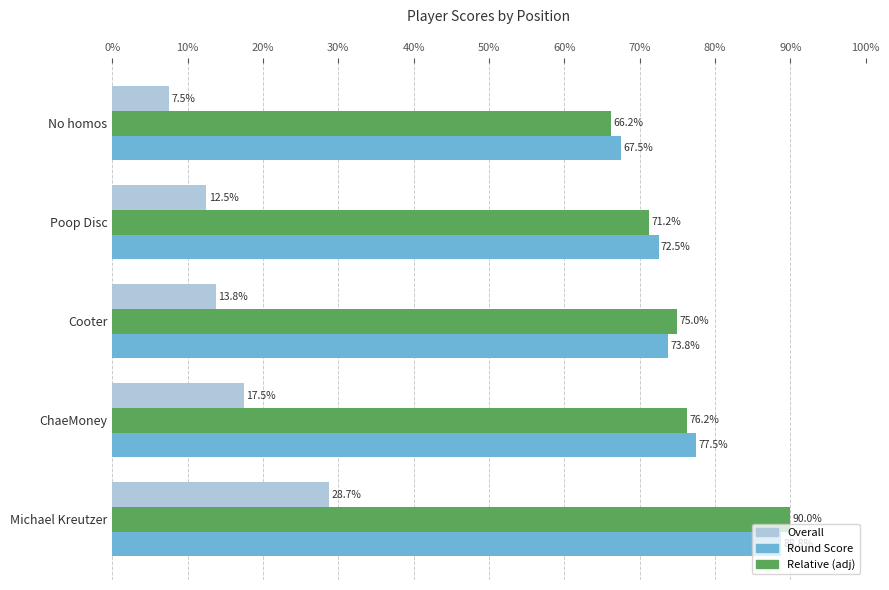

What is the difference between the highest and lowest values at No homos?

60.0